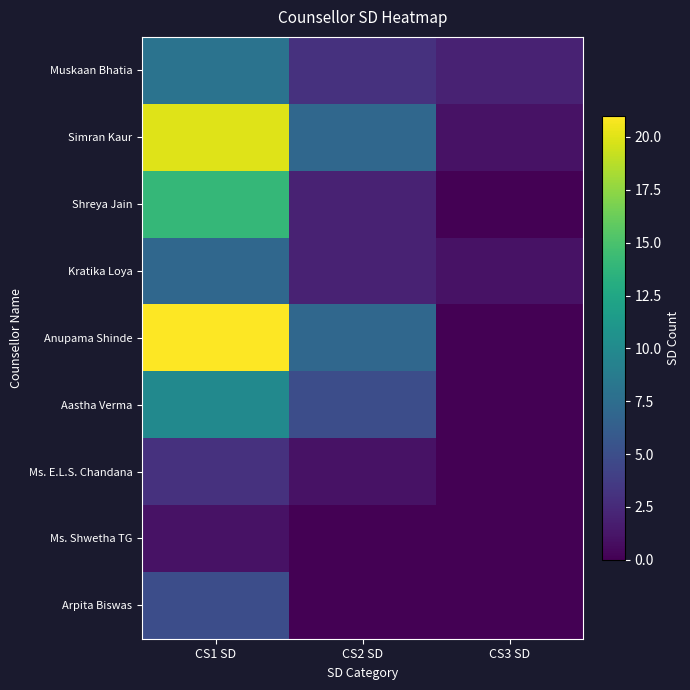

At which category does the chart reach its peak across all series?

CS1 SD